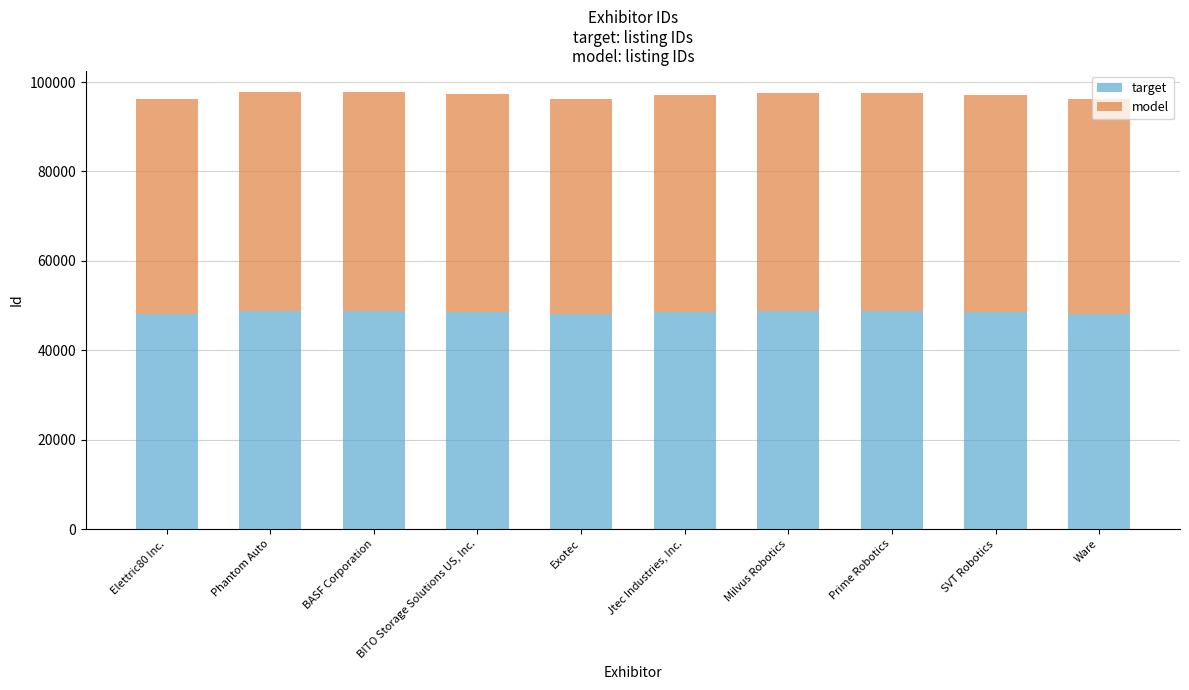

The value of target at BASF Corporation is 77155. True or false?

False